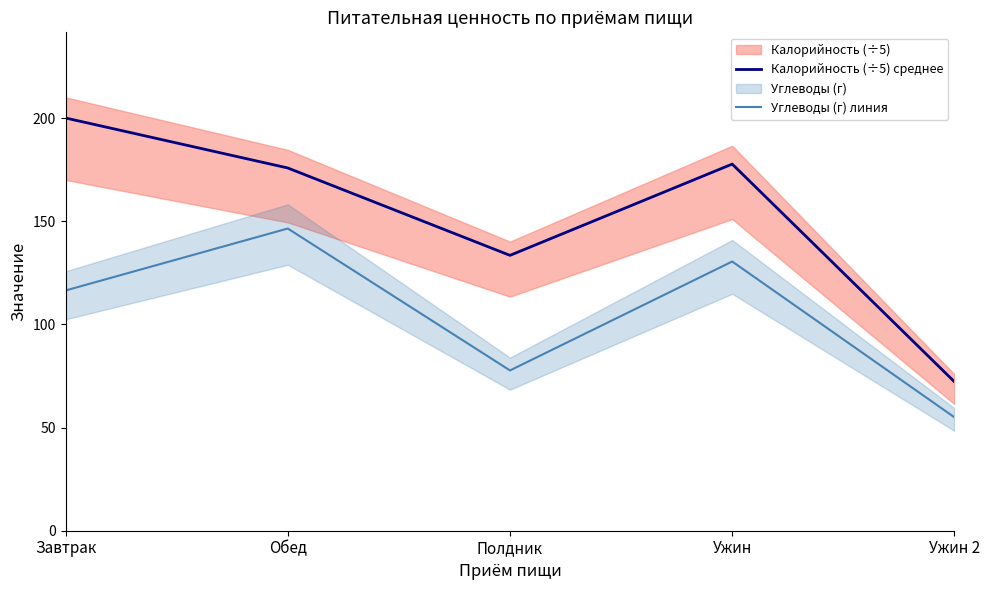

What is the average value of the Калорийность (÷5) среднее series?

151.9